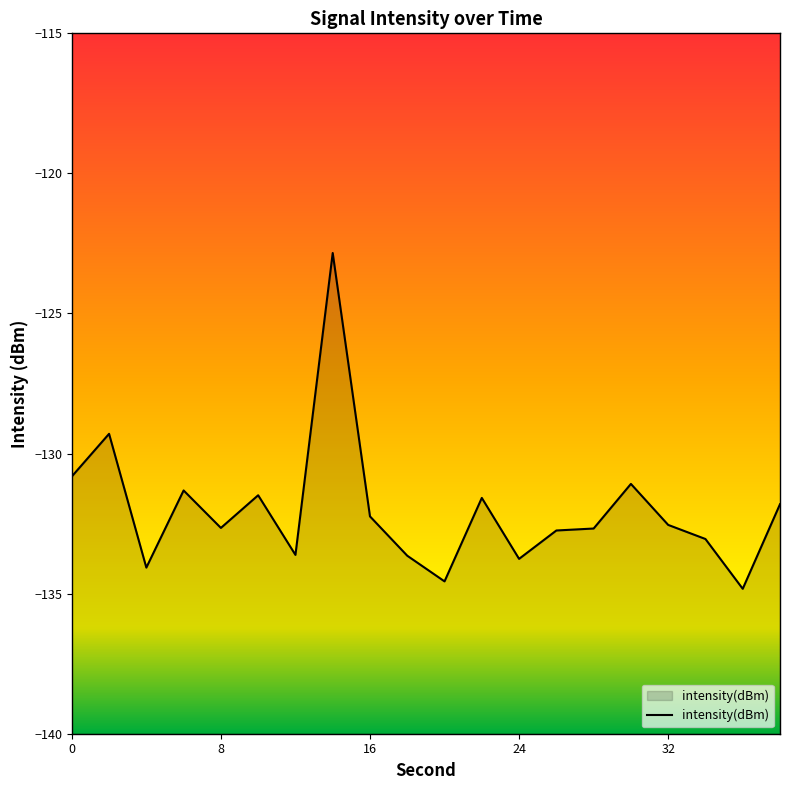

Rank the categories by value from lowest to highest.

36, 20, 4, 24, 18, 12, 34, 26, 28, 8, 32, 16, 38, 22, 10, 6, 30, 0, 2, 14